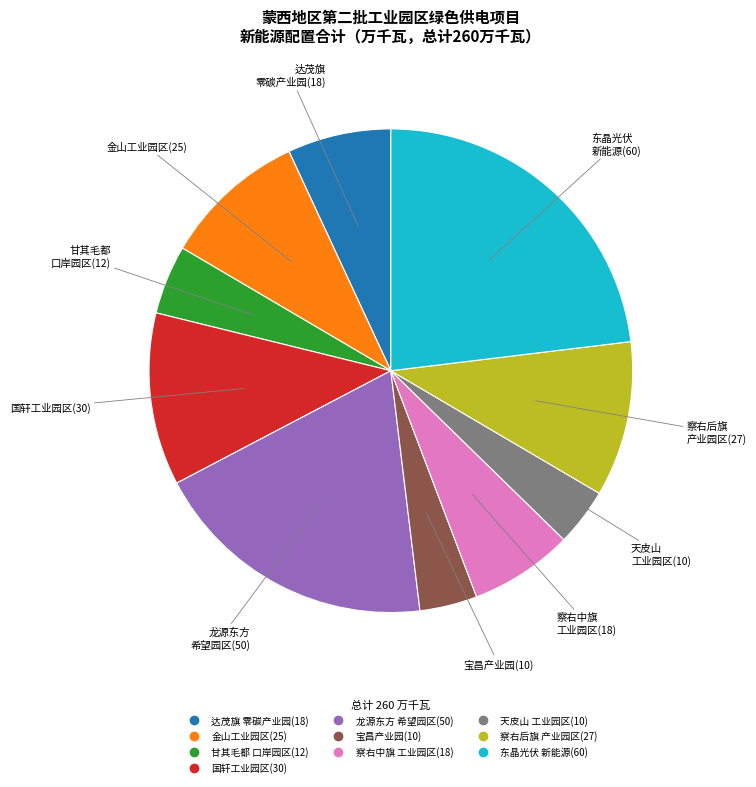

Does any single category account for the majority?

No